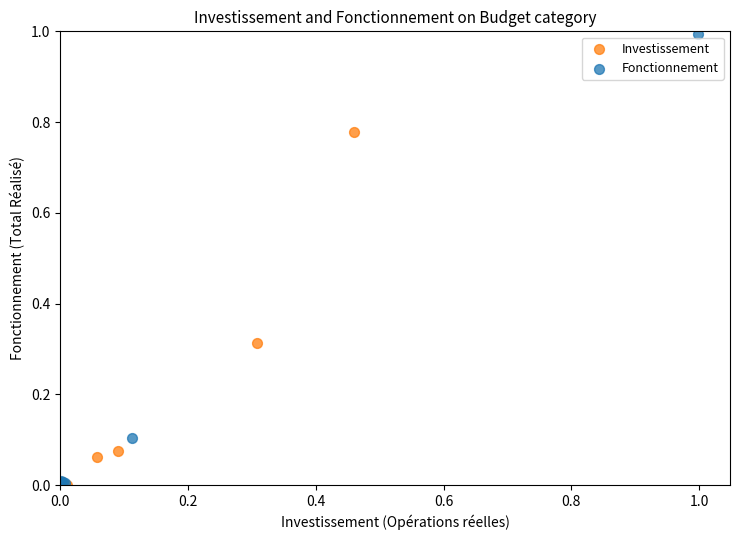

Which series has the largest Y range (max minus min)?

Fonctionnement